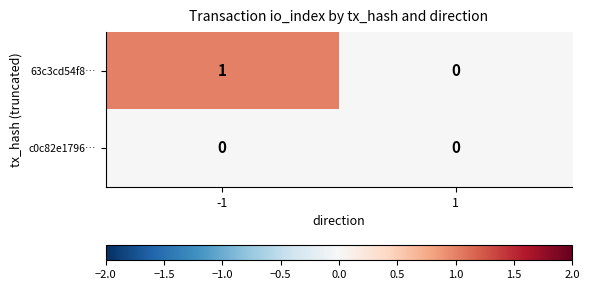

Rank the series by their average value, from lowest to highest.

c0c82e1796…, 63c3cd54f8…